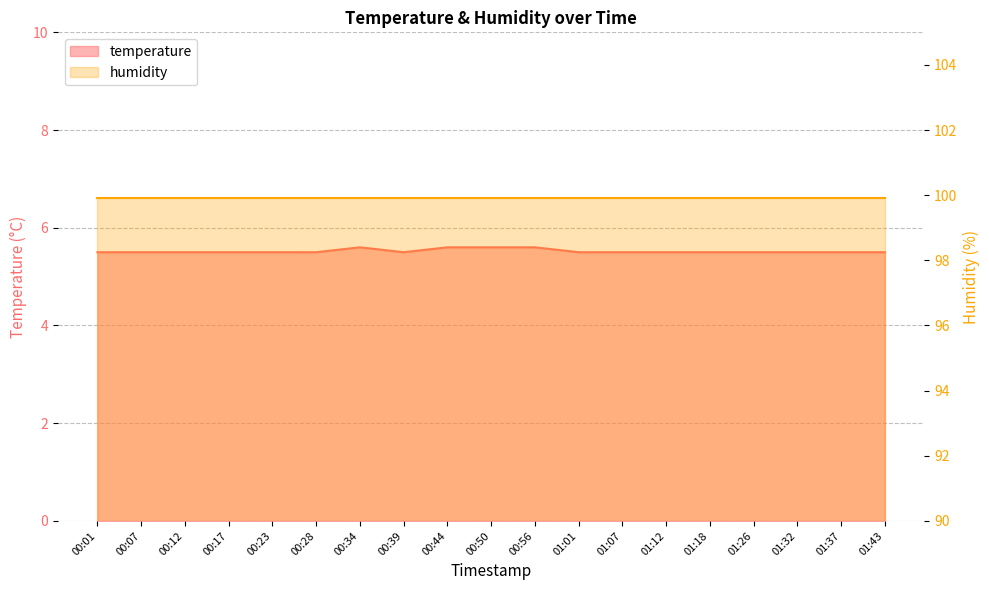

How many values are between 5 and 6?

19